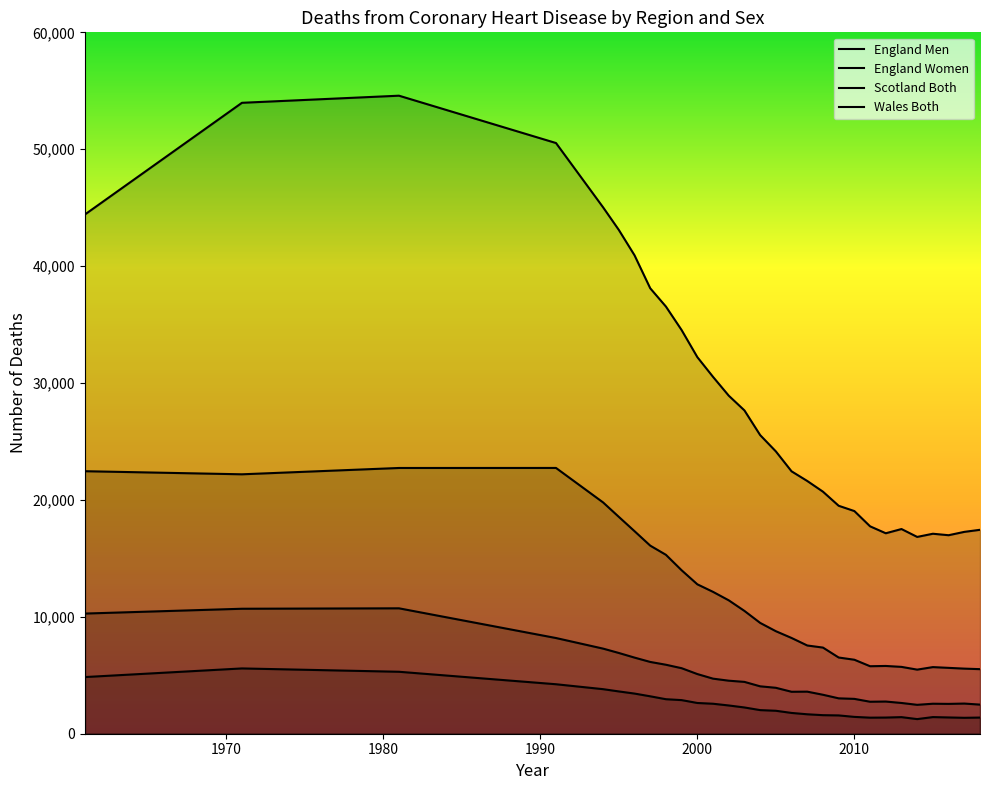

Between 1994 and 2016, which series saw the biggest shift?

England Men